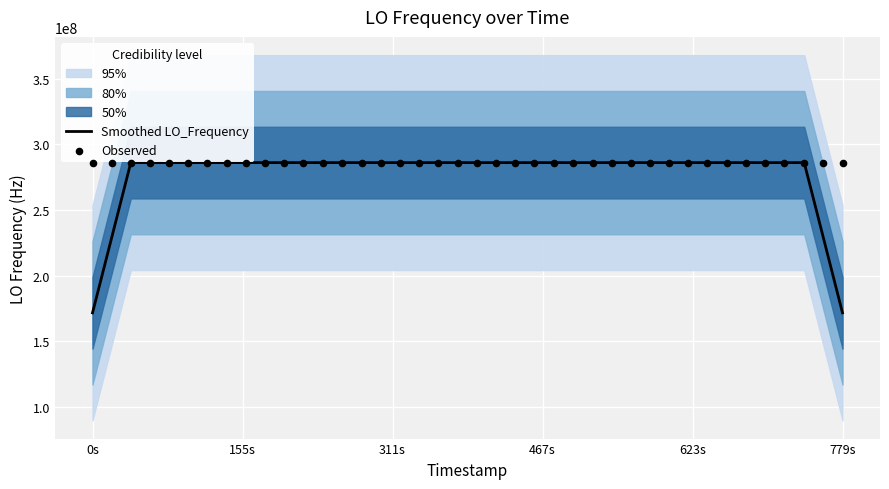

Which series has the largest total across all categories?

Observed